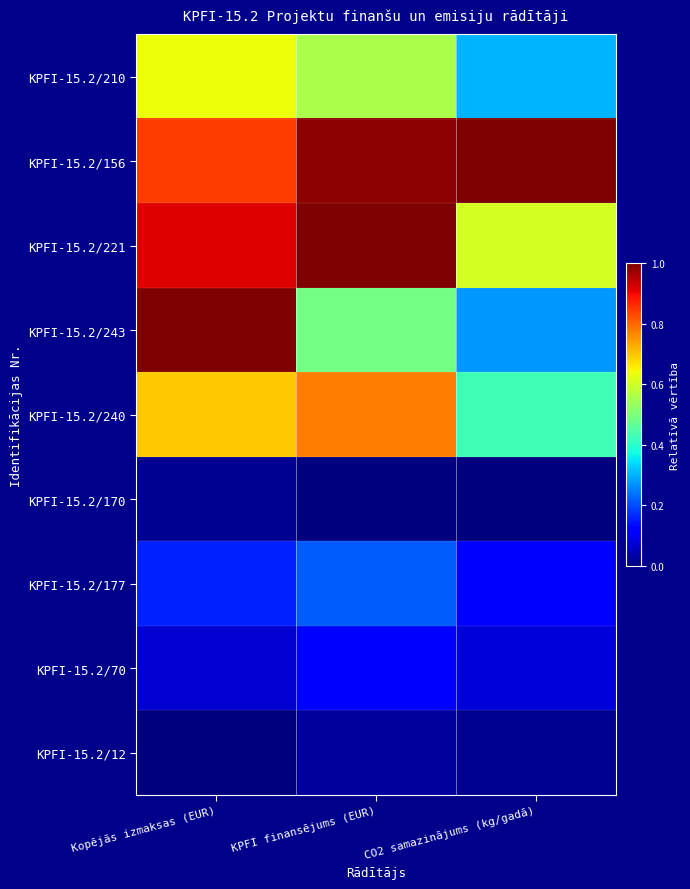

Which has a higher value, CO2 samazinājums (kg/gadā) or KPFI finansējums (EUR)?

KPFI finansējums (EUR)